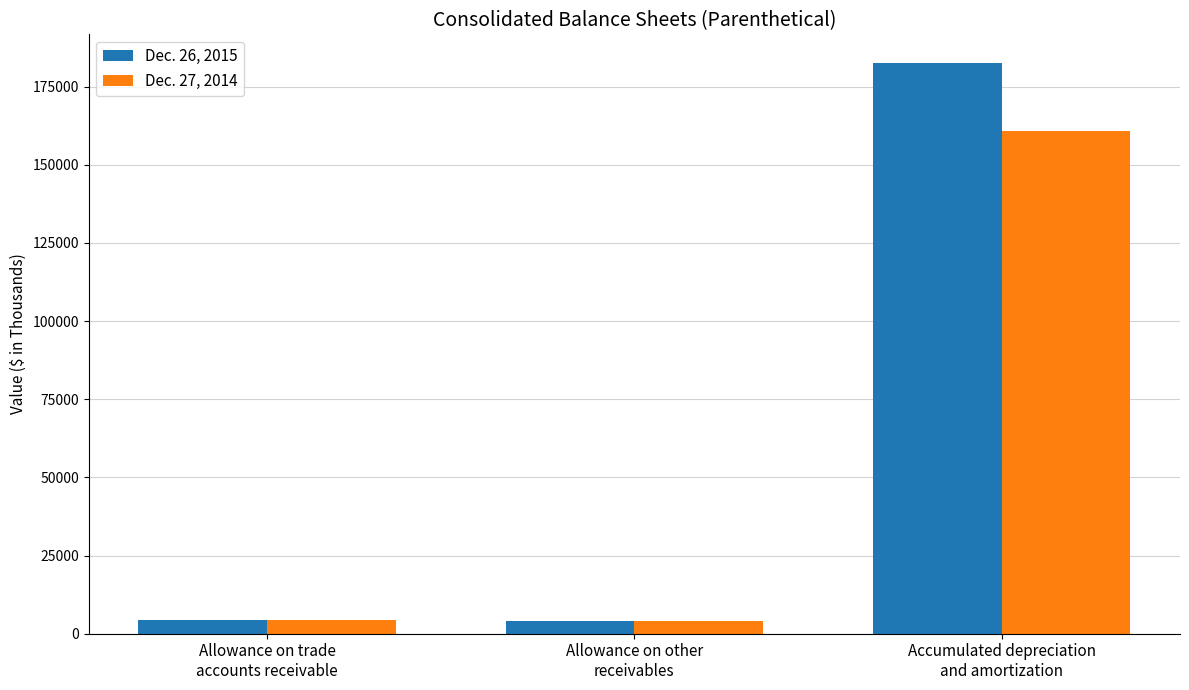

Rank the series by their maximum value, from highest to lowest.

Dec. 26, 2015, Dec. 27, 2014